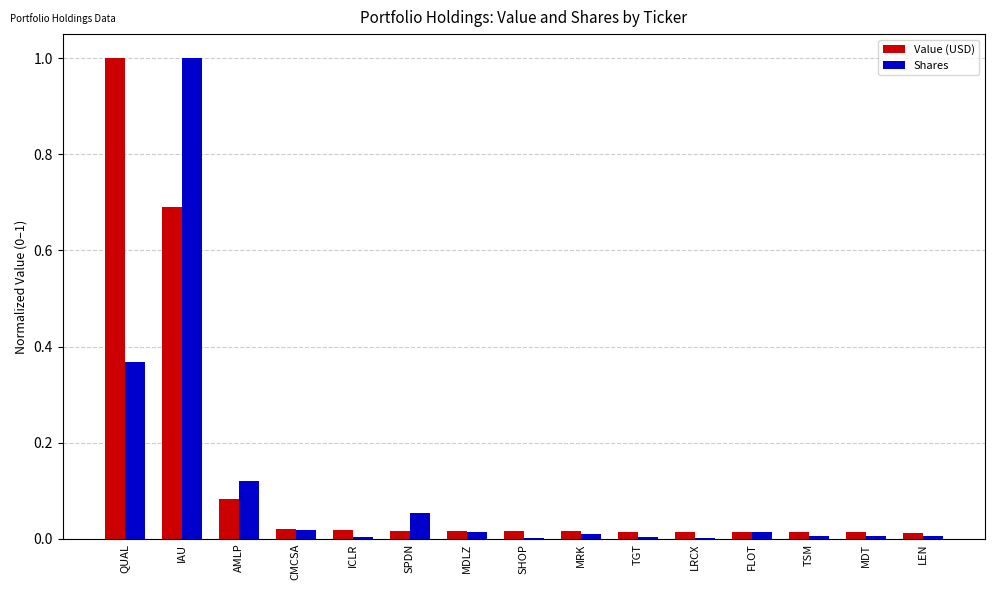

What are all the series names shown in the legend?

Value (USD), Shares